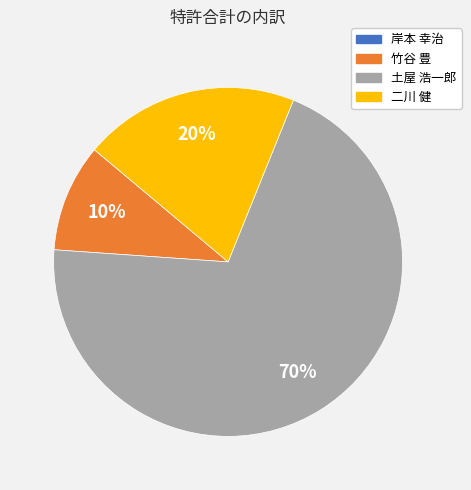

To the nearest percent, what is the average slice percentage?

25%